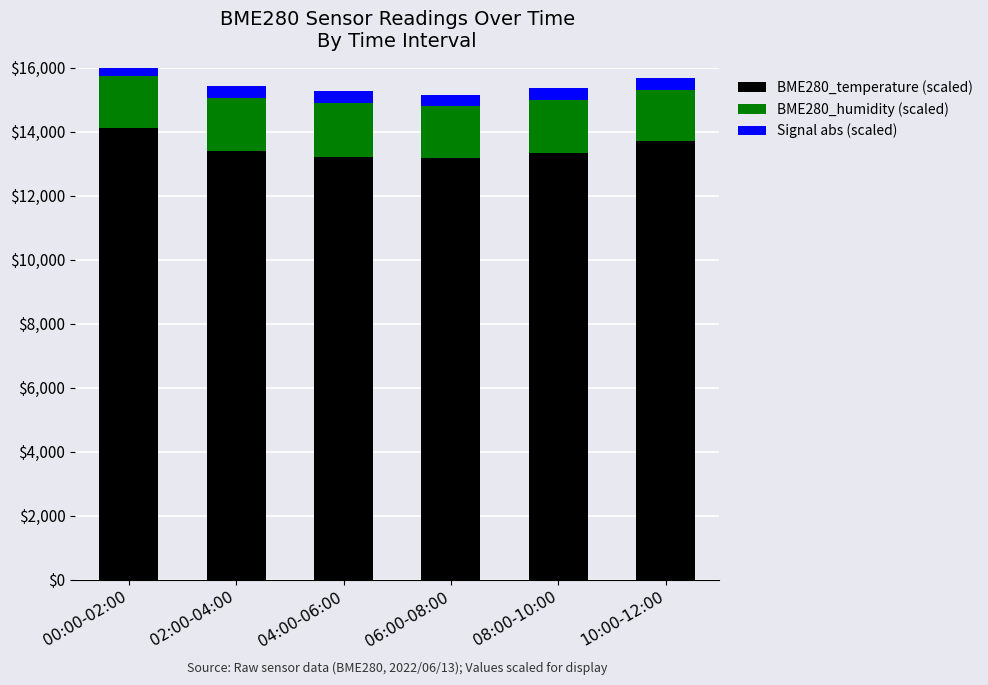

What are all the series names shown in the legend?

BME280_temperature (scaled), BME280_humidity (scaled), Signal abs (scaled)